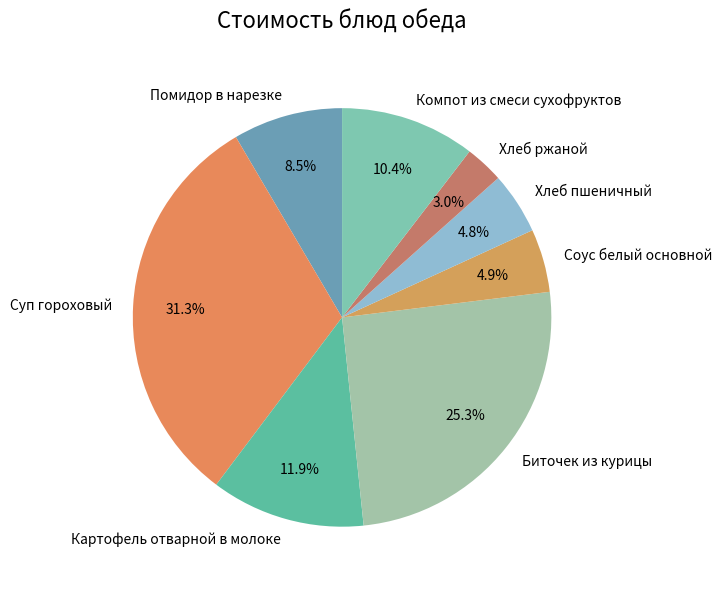

Does Хлеб пшеничный account for over 50% of the chart?

No